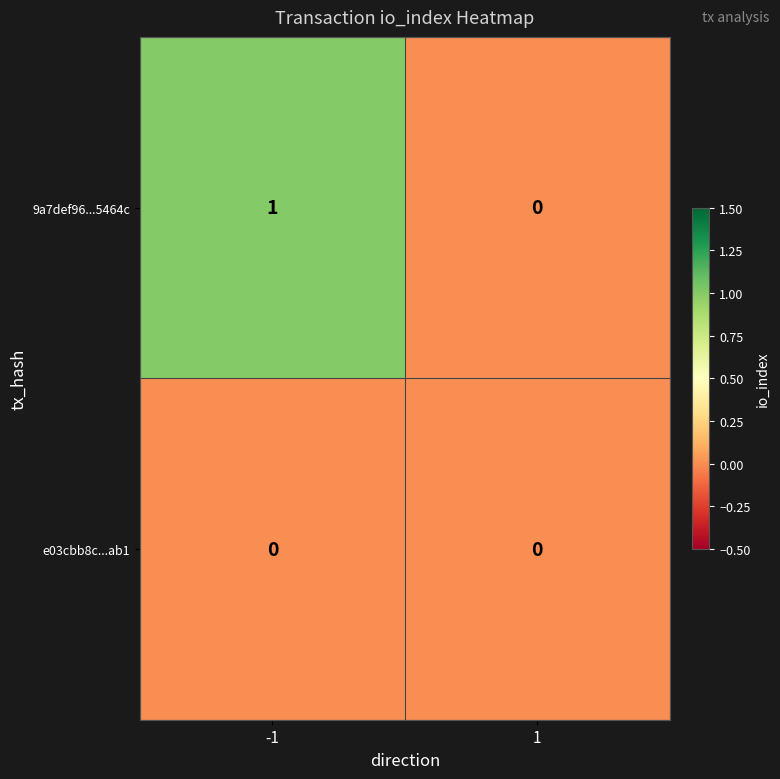

Which series has the largest range (max minus min)?

9a7def96...5464c